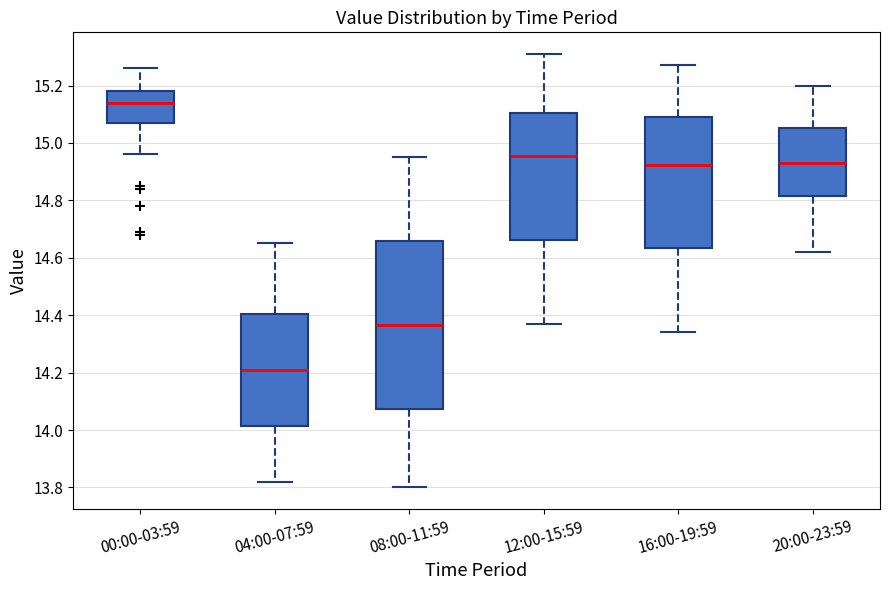

Reading left to right, transcribe this box plot: for each box, give where its median line is, the range the box spans, and where its two whiskers end, as read against the y-axis. The values are not printed on the chart, so give them approximately, as read against the axis.

00:00-03:59: median 15.14, box 15.08 to 15.18, whiskers 14.96 to 15.26
04:00-07:59: median 14.22, box 14.02 to 14.40, whiskers 13.82 to 14.66
08:00-11:59: median 14.36, box 14.08 to 14.66, whiskers 13.80 to 14.96
12:00-15:59: median 14.96, box 14.66 to 15.10, whiskers 14.38 to 15.32
16:00-19:59: median 14.92, box 14.64 to 15.10, whiskers 14.34 to 15.28
20:00-23:59: median 14.94, box 14.82 to 15.06, whiskers 14.62 to 15.20